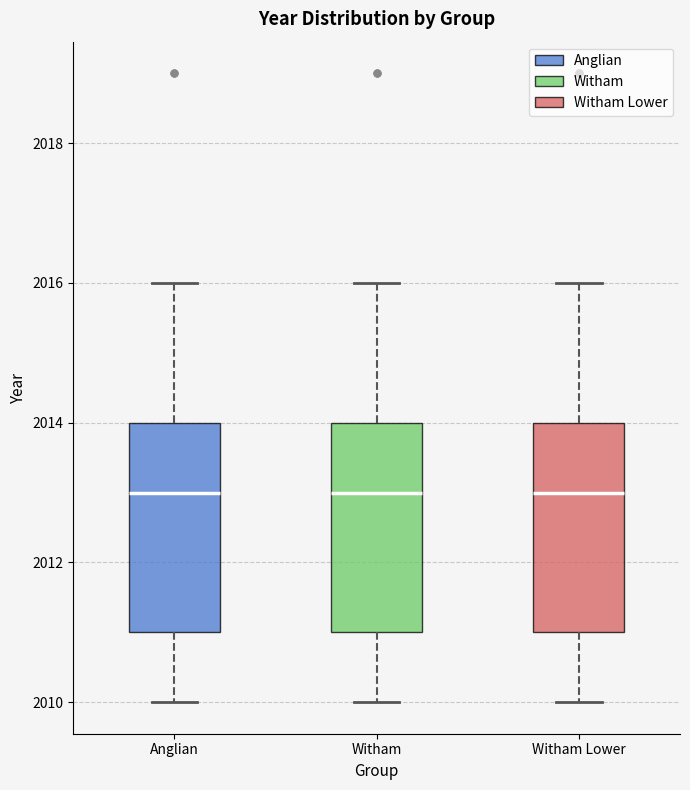

Where does the upper whisker of the box for Witham end on the y-axis? The values are not printed on the chart, so give them approximately, as read against the axis.

2016